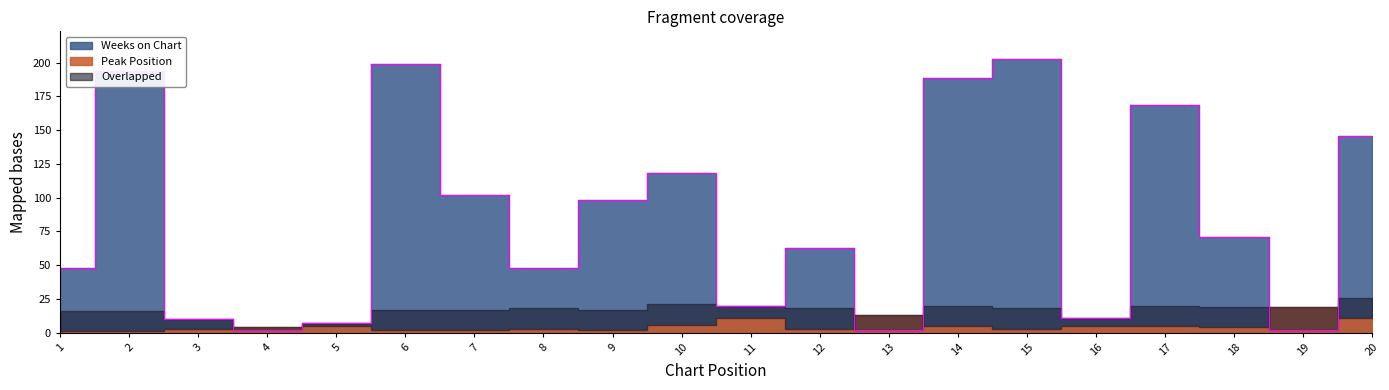

How many interior local peaks (higher than both neighbors) does the data have?

6